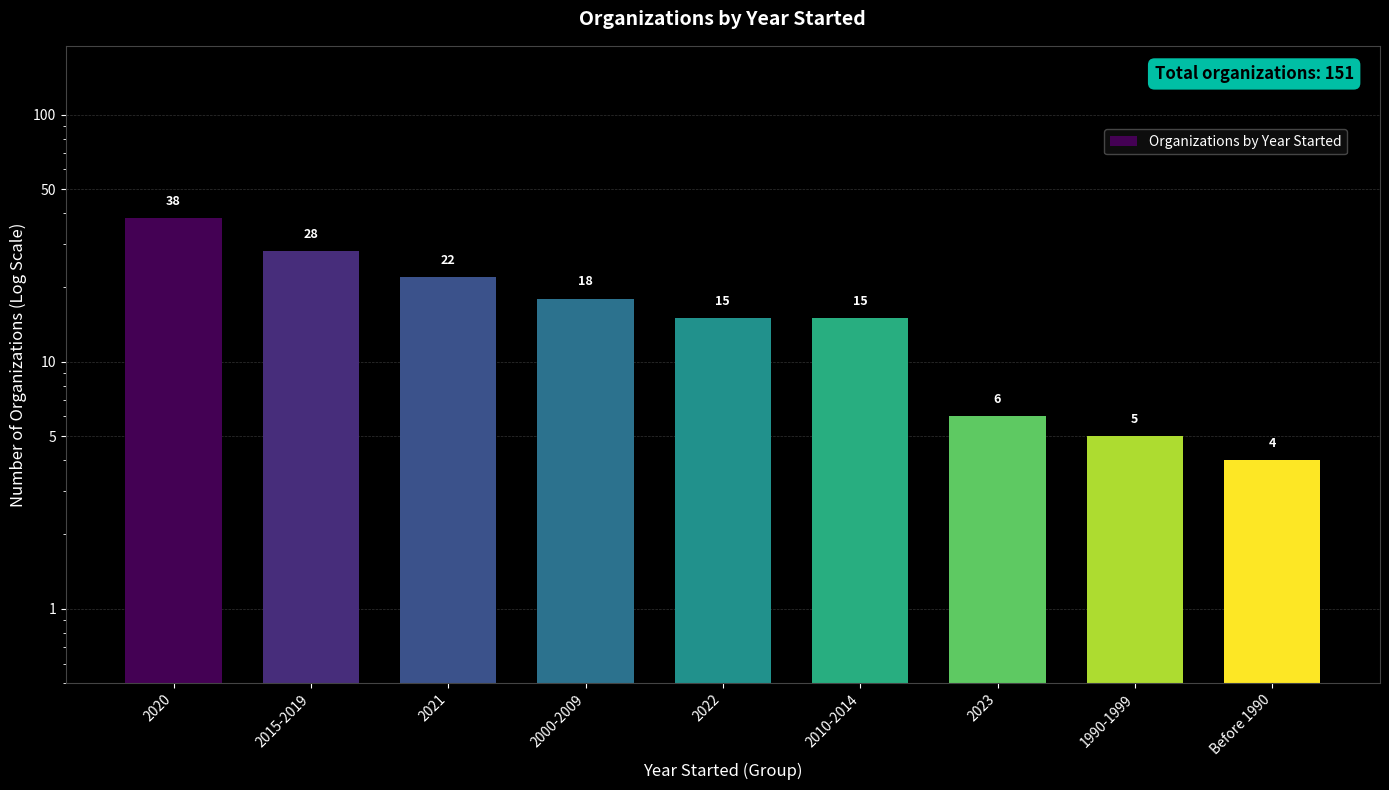

What is the label of the 3rd bar from the right?

2023